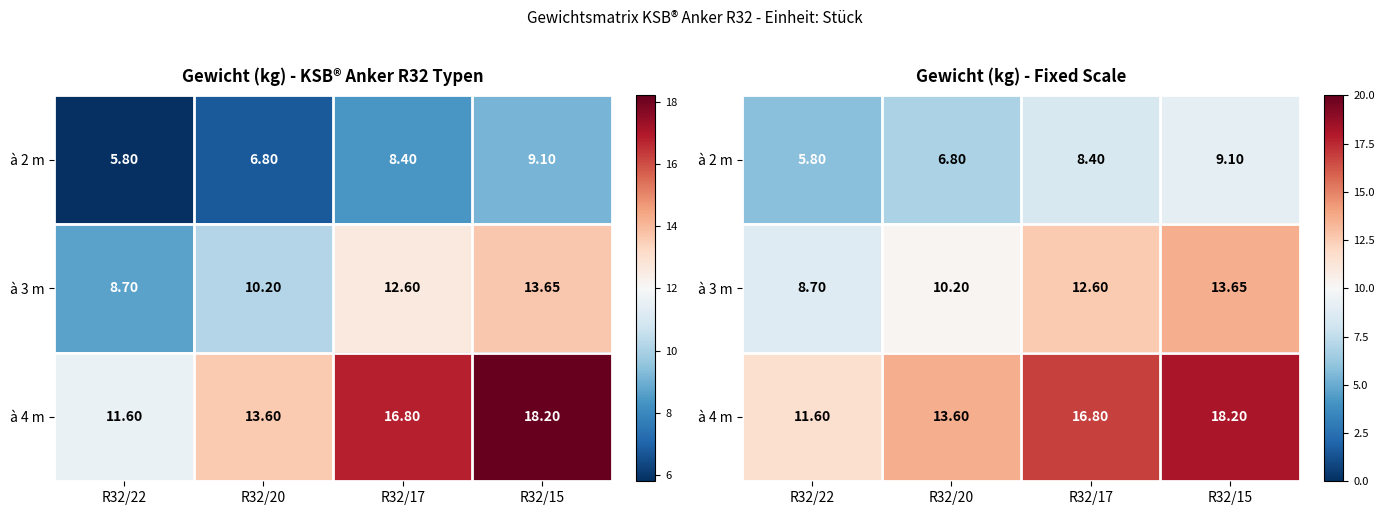

What is the minimum value shown in the chart?

5.8